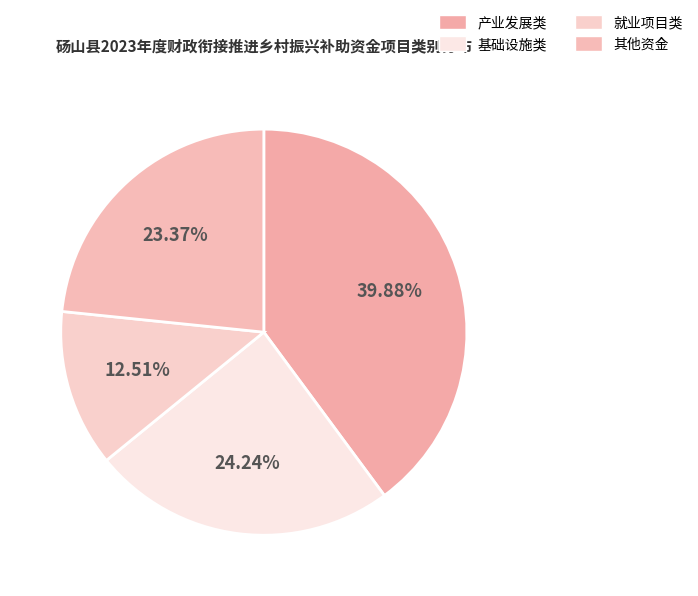

What is the change in value from 基础设施类 to 就业项目类?

-3514